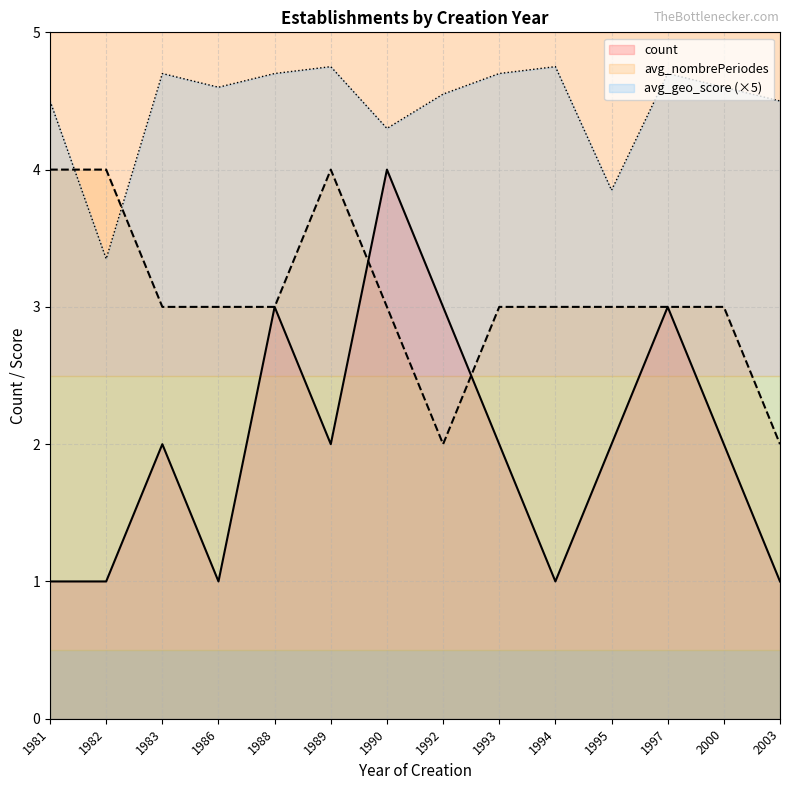

Rank the series at 1995 from lowest to highest value.

count, avg_nombrePeriodes, avg_geo_score (×5)